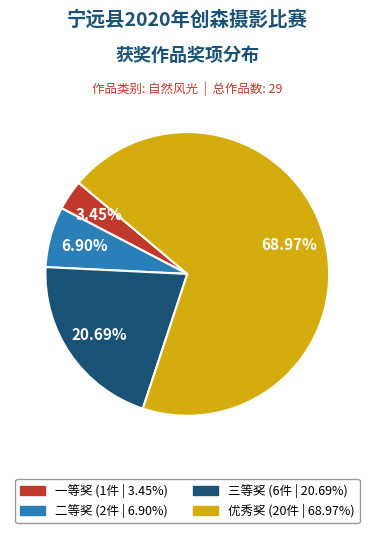

To the nearest percent, what is the difference between the 三等奖 and 优秀奖 slice percentages?

48%